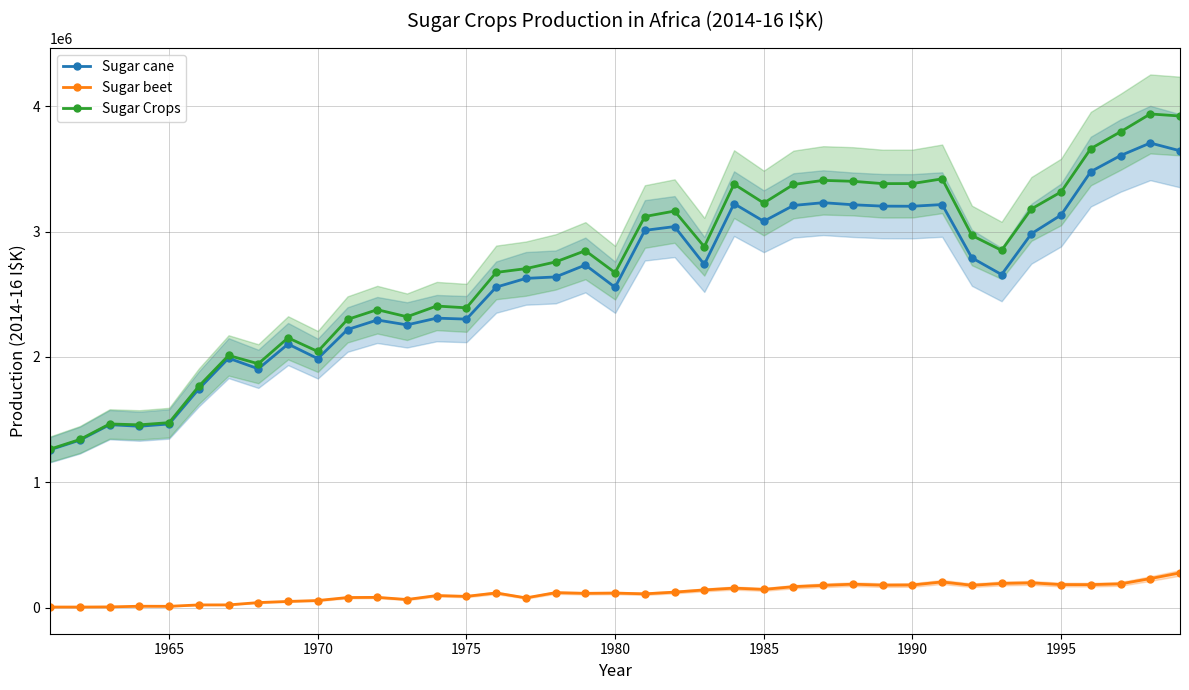

Which series has the largest total across all categories?

Sugar Crops